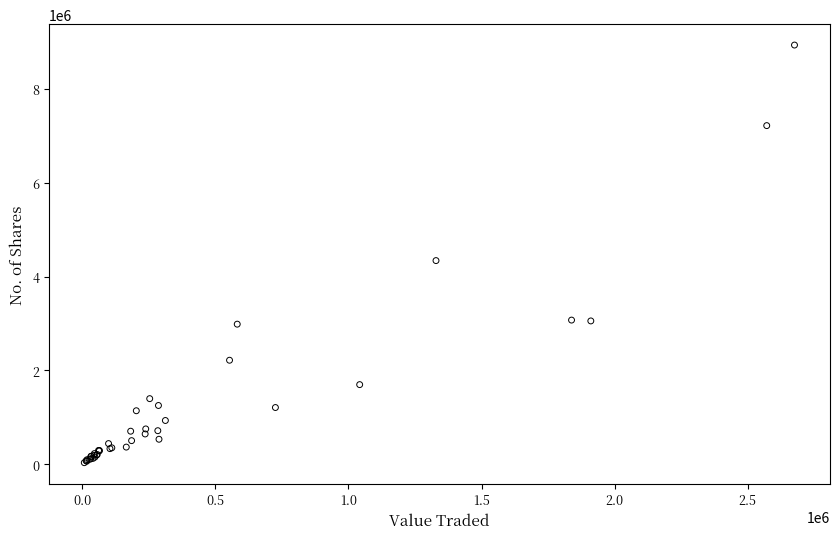

What Y value in the scatter plot is closest to 4483966?

4340463